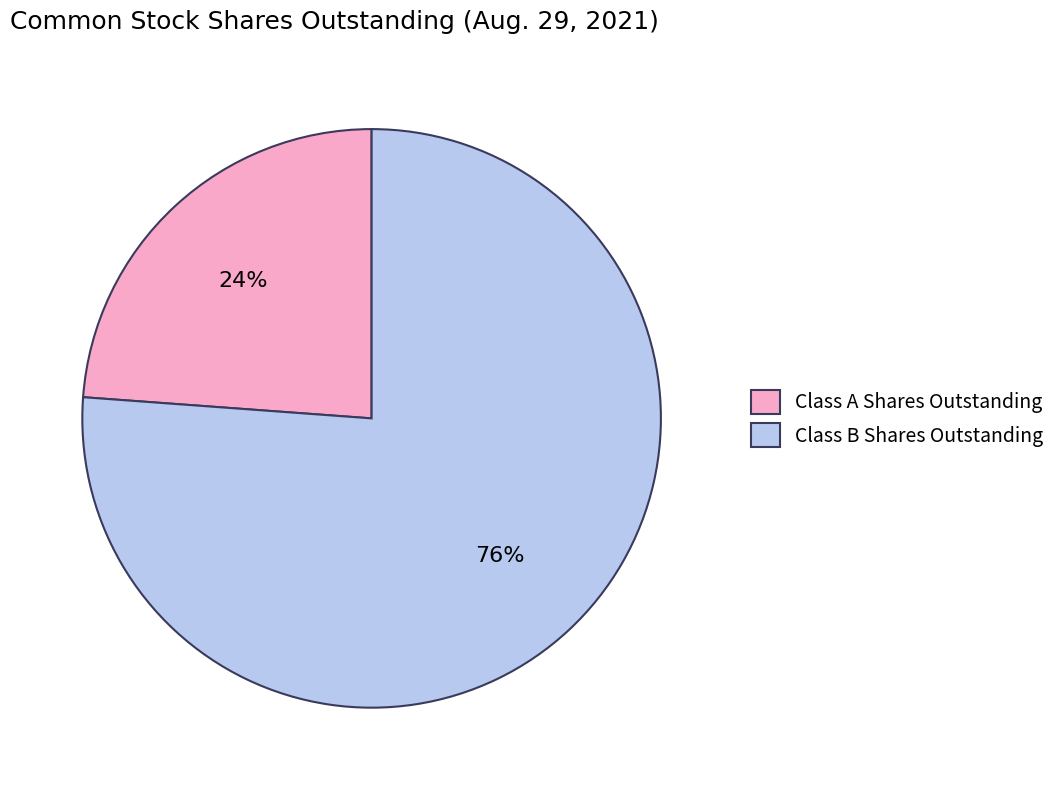

Count the number of slices in the pie.

2